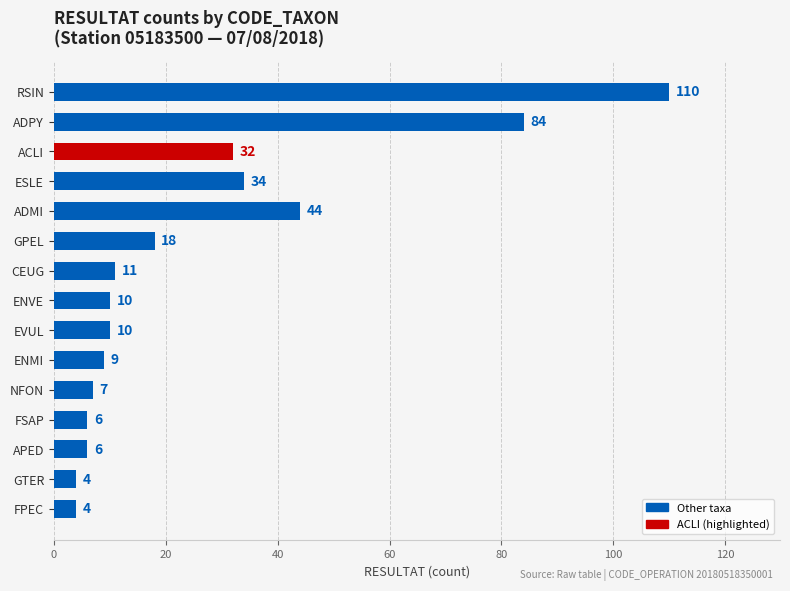

The value at RSIN is 110. True or false?

True